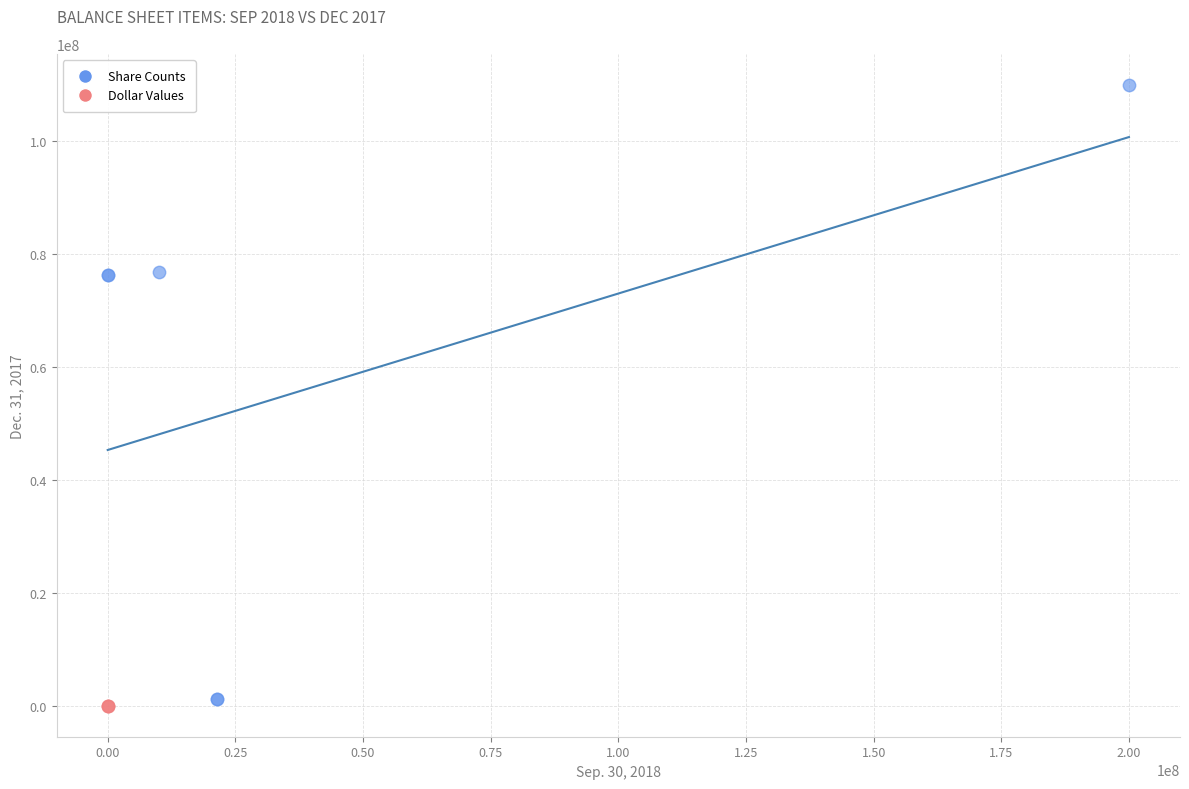

Which series reaches the maximum Y coordinate?

Share Counts